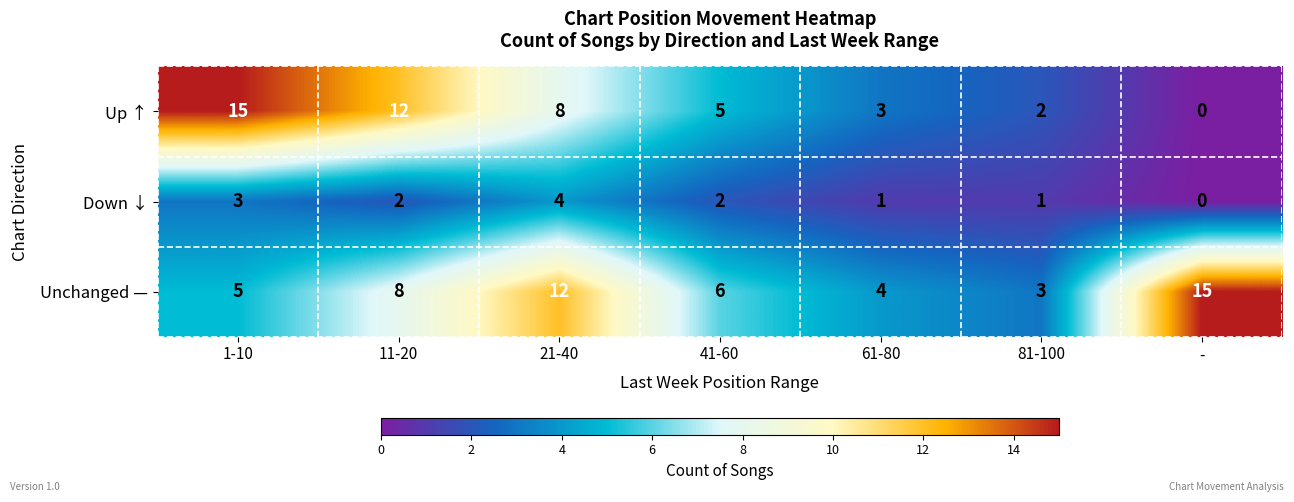

What is the difference between the second highest and minimum values in the Down ↓ series?

3